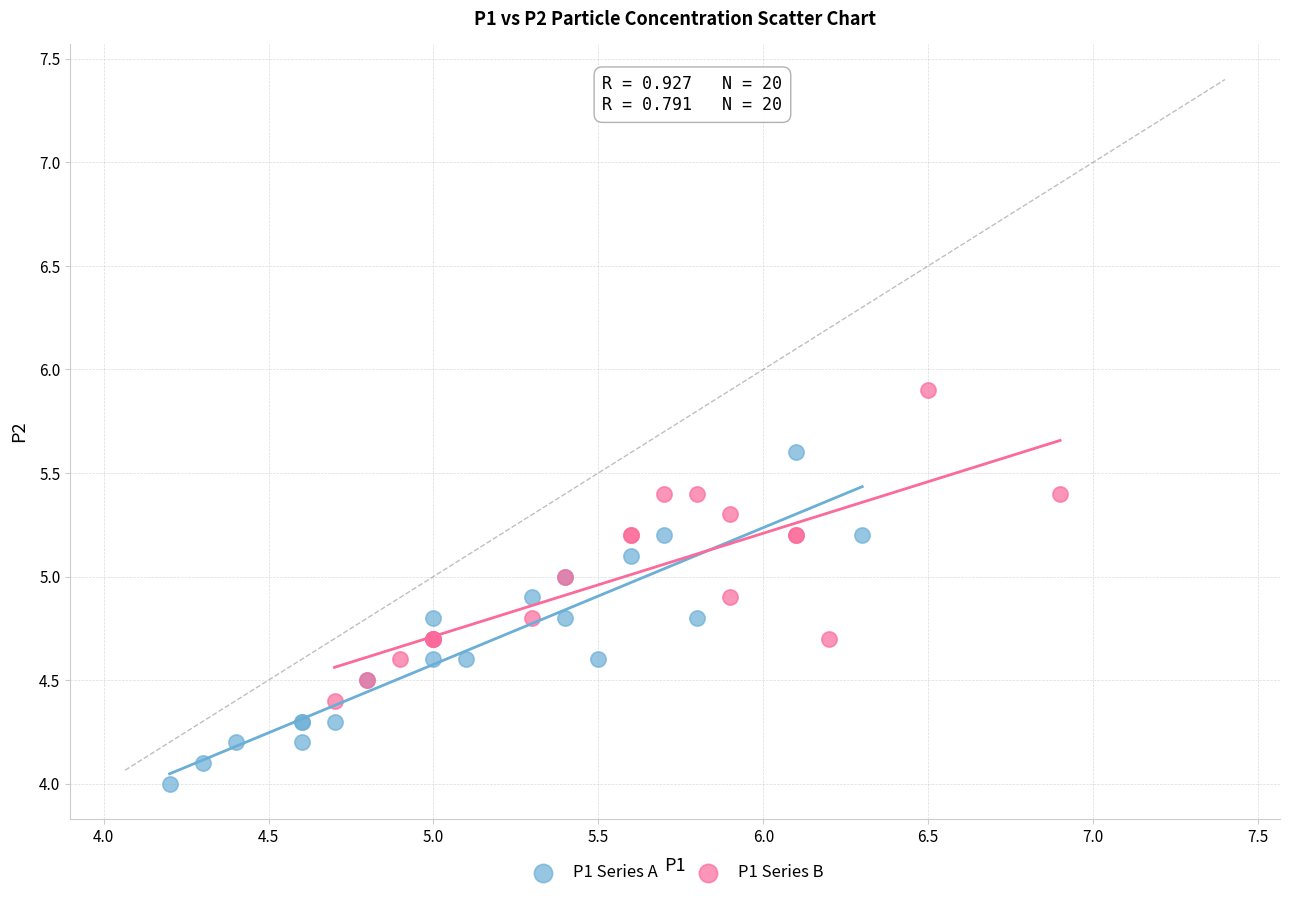

Which series contains the highest Y value?

P1 Series B